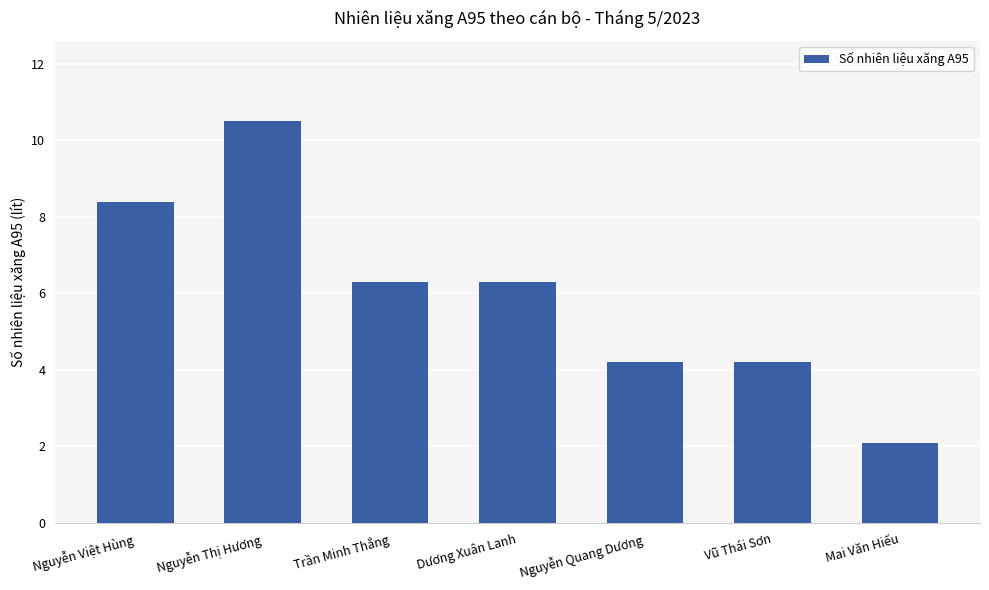

Reading left to right, extract all data points from this chart.

Nguyễn Việt Hùng=8.4	Nguyễn Thị Hương=10.5	Trần Minh Thắng=6.3	Dương Xuân Lanh=6.3	Nguyễn Quang Dương=4.2	Vũ Thái Sơn=4.2	Mai Văn Hiếu=2.1